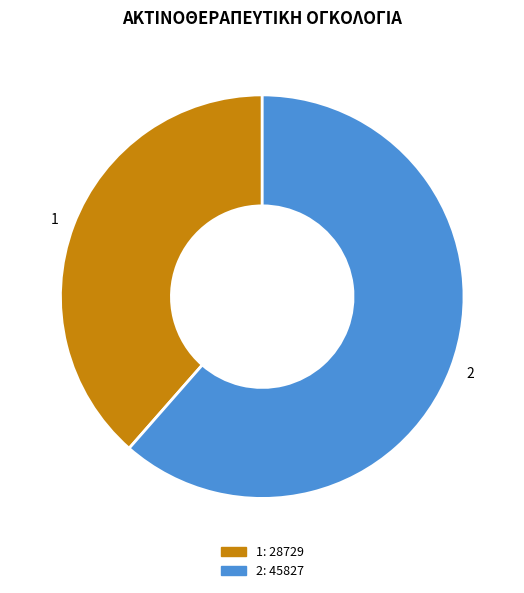

What is the majority slice?

2